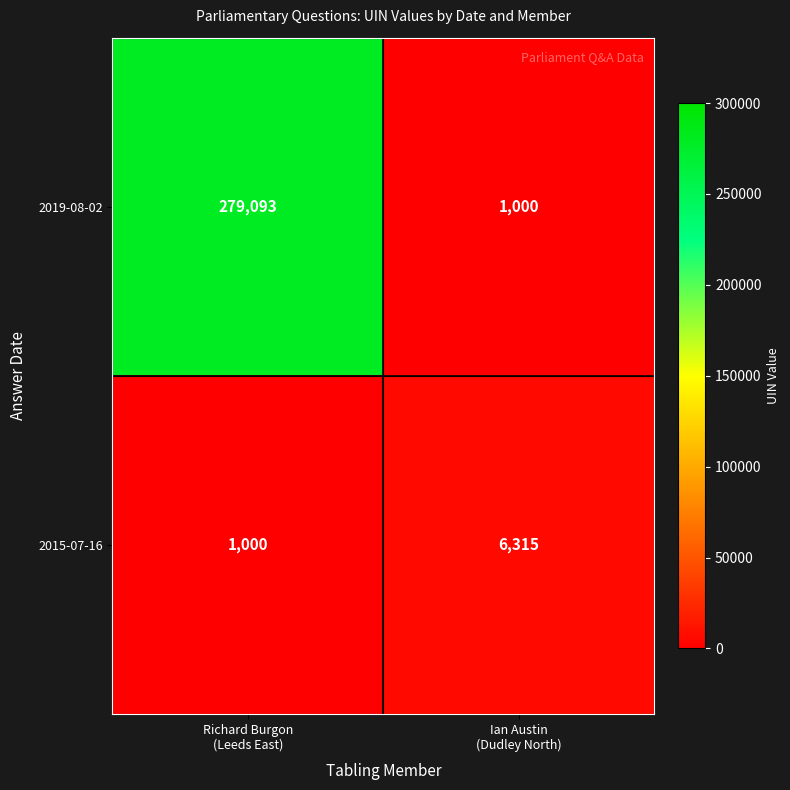

Count the number of data series in this chart.

2